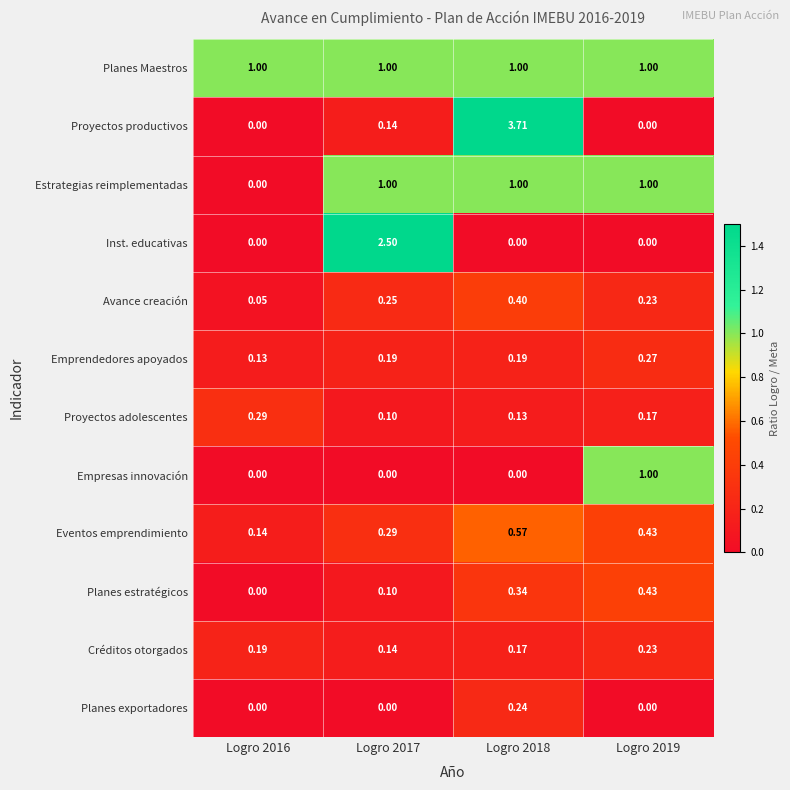

Which series has the largest range (max minus min)?

Proyectos productivos